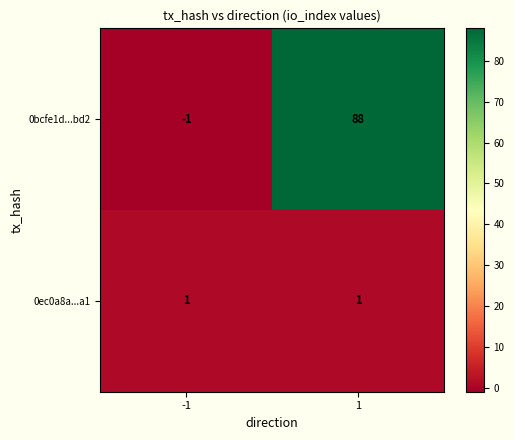

Rank the series at 1 from highest to lowest value.

0bcfe1d...bd2, 0ec0a8a...a1